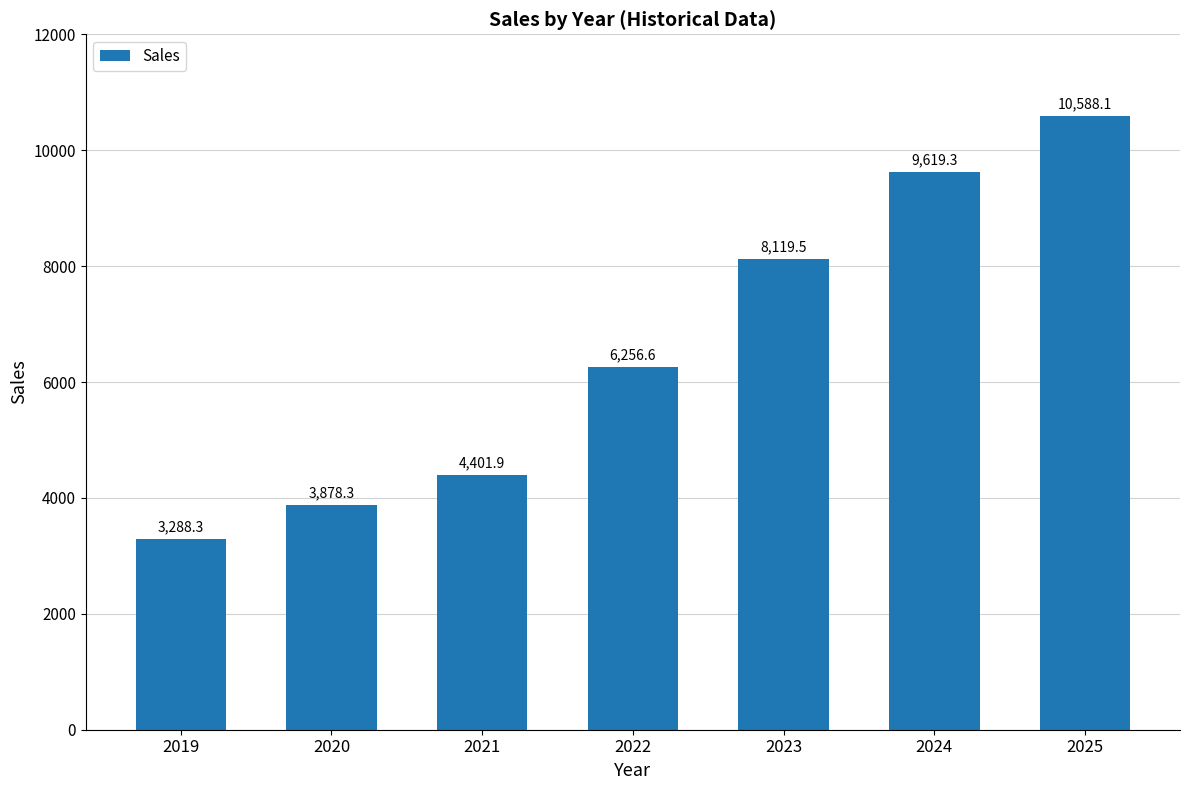

Reading left to right, list all the values displayed in this chart.

3288.3	3878.3	4401.9	6256.6	8119.5	9619.3	10588.1